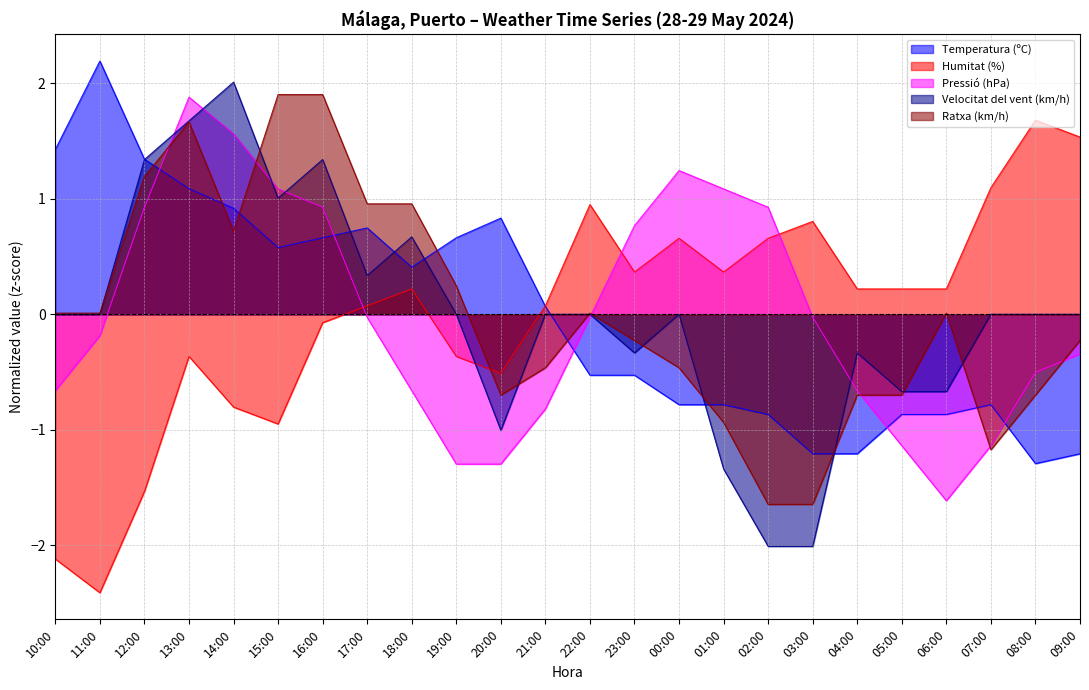

At which label is Velocitat del vent (km/h) closest to 0?

10:00